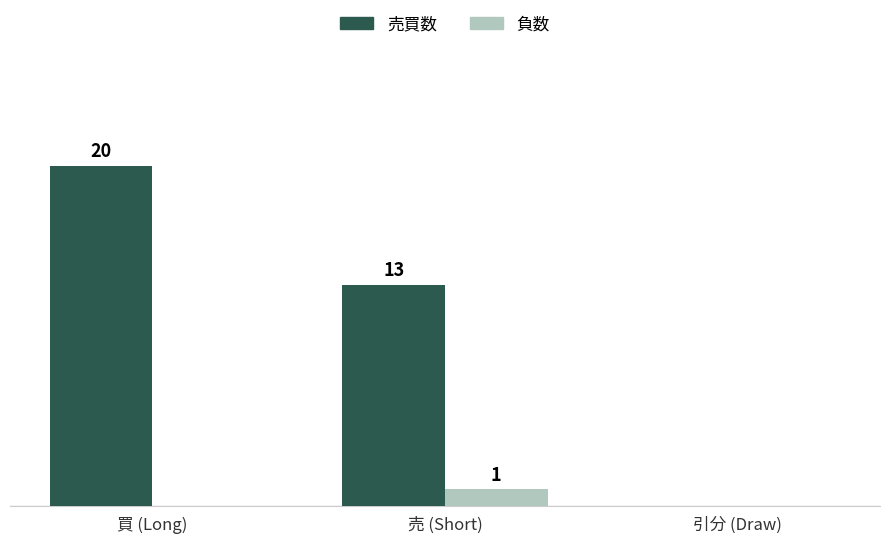

At which category does the chart reach its peak across all series?

買 (Long)